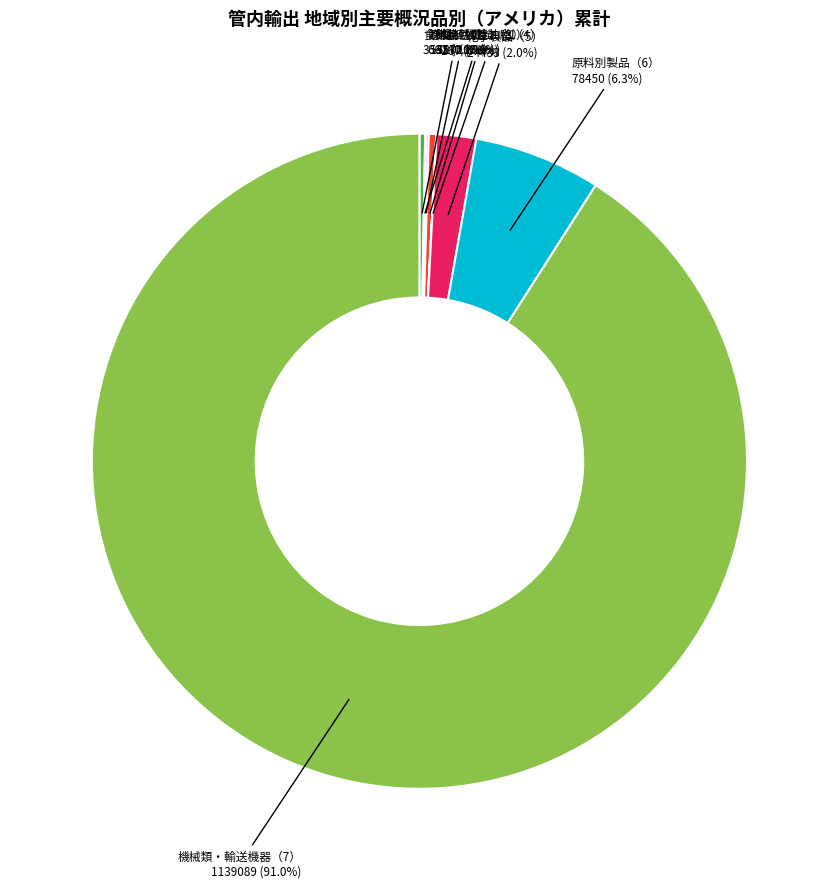

Does any single category account for the majority?

Yes